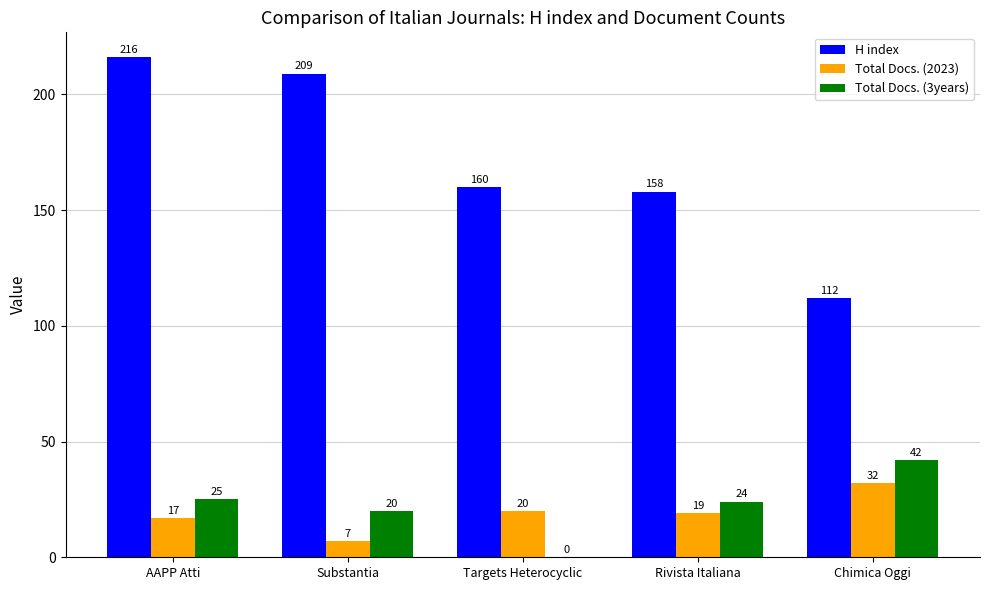

How many series are shown in this chart?

3